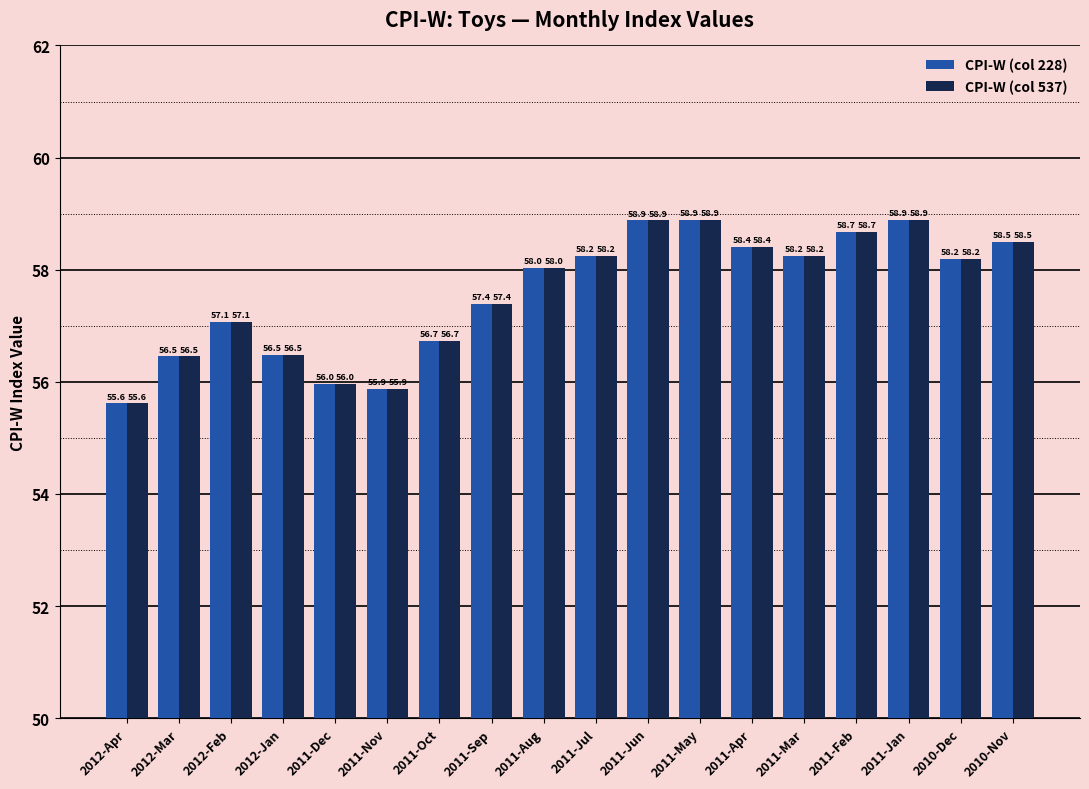

Is it true that CPI-W (col 228) equals 36.9 at 2011-Aug?

False